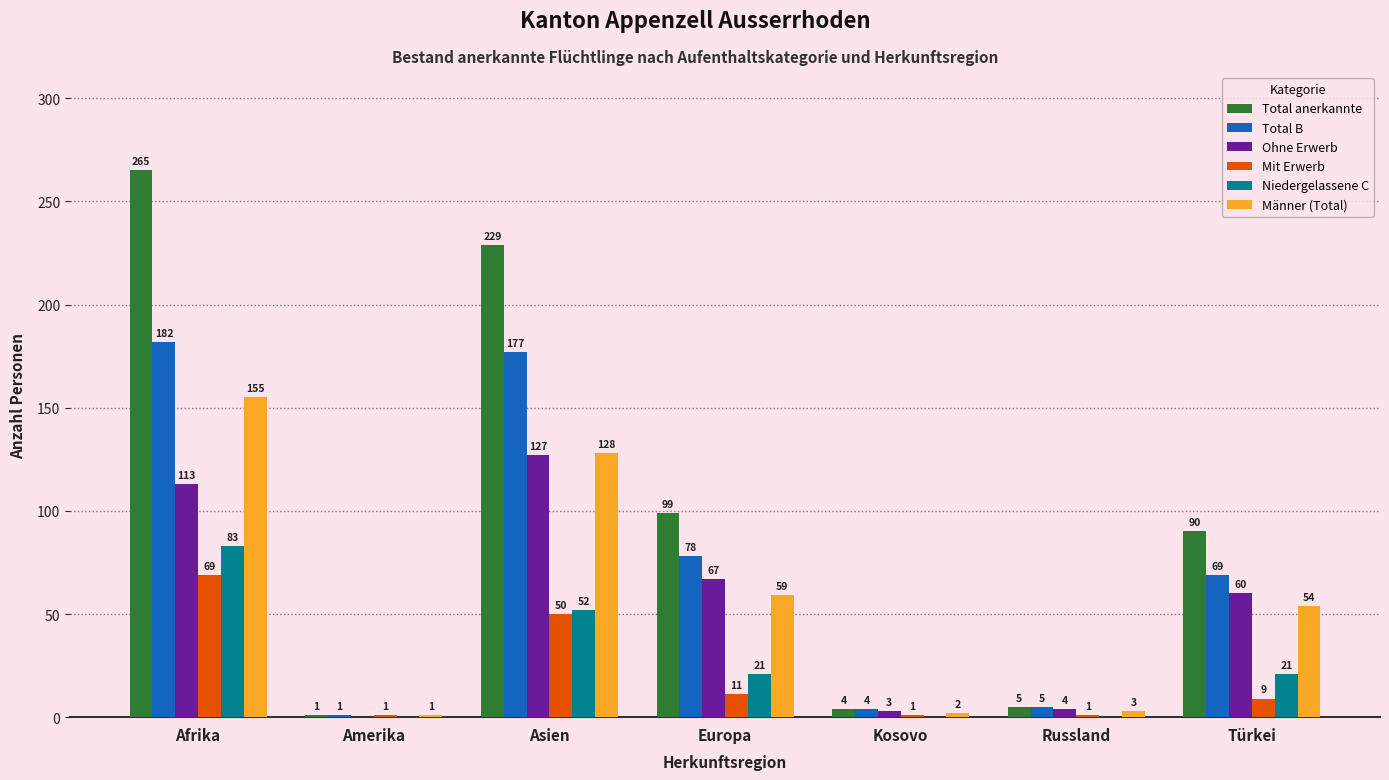

Which series changed the most between Asien and Russland?

Total anerkannte